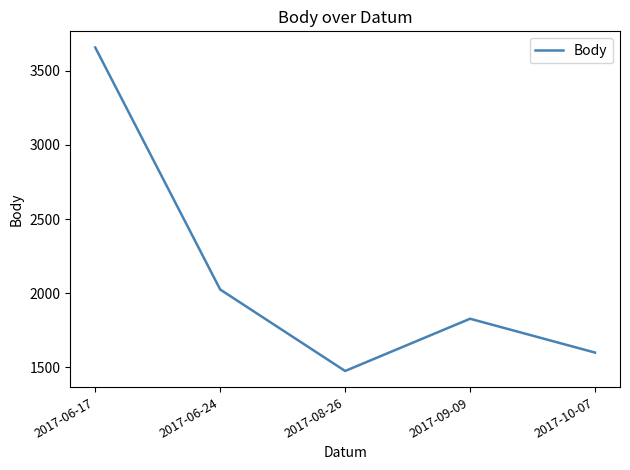

Which has a higher value, 2017-08-26 or 2017-06-17?

2017-06-17